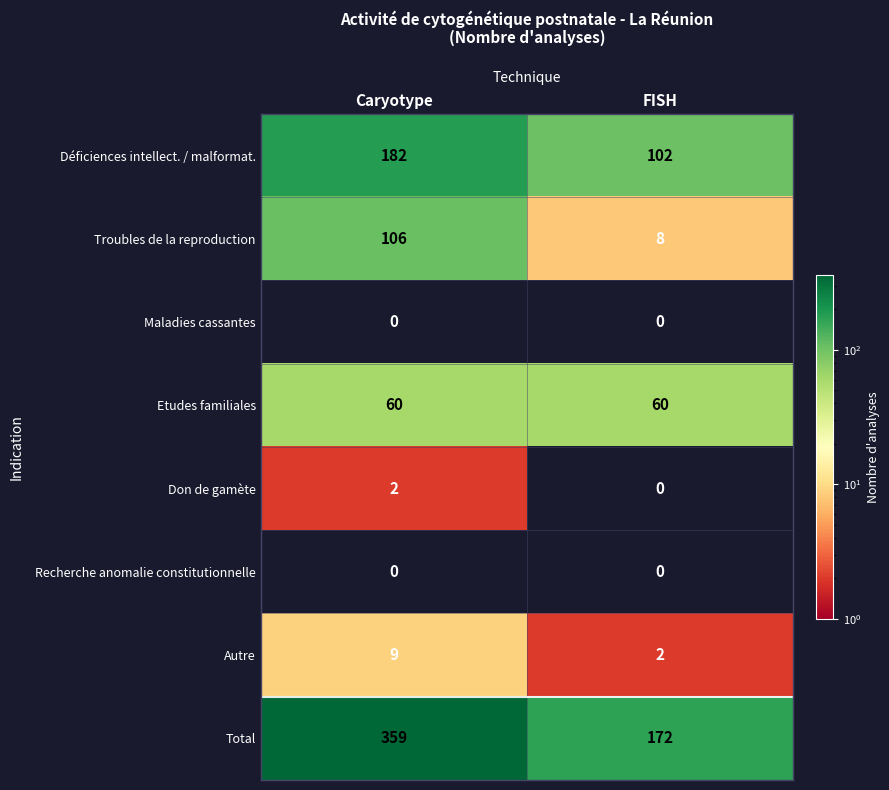

Reading left to right, transcribe all the data shown in this chart.

Déficiences intellect. / malformat.: Caryotype=182	FISH=102
Troubles de la reproduction: Caryotype=106	FISH=8
Maladies cassantes: Caryotype=0	FISH=0
Etudes familiales: Caryotype=60	FISH=60
Don de gamète: Caryotype=2	FISH=0
Recherche anomalie constitutionnelle: Caryotype=0	FISH=0
Autre: Caryotype=9	FISH=2
Total: Caryotype=359	FISH=172